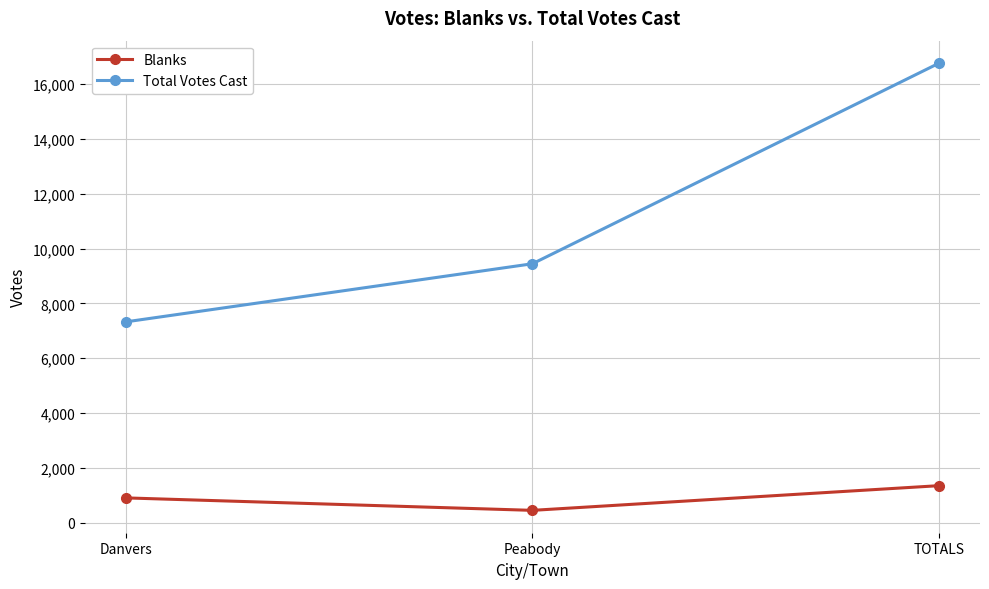

Count the Total Votes Cast values in the range 7326 to 16774.

3